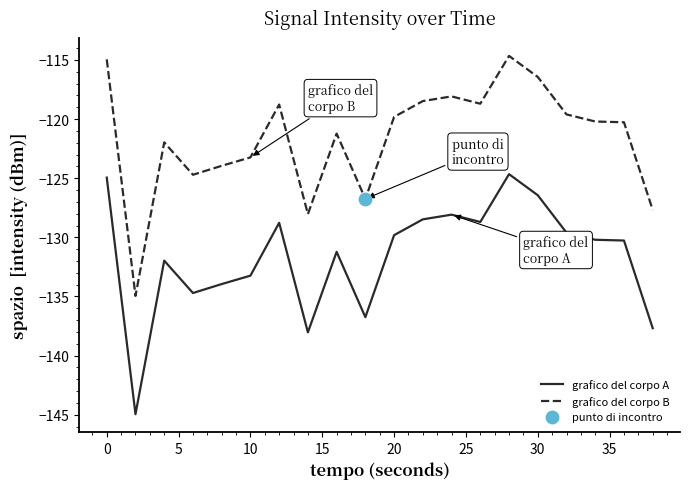

What is the difference between the maximum and minimum values in the grafico del corpo A series?

20.3